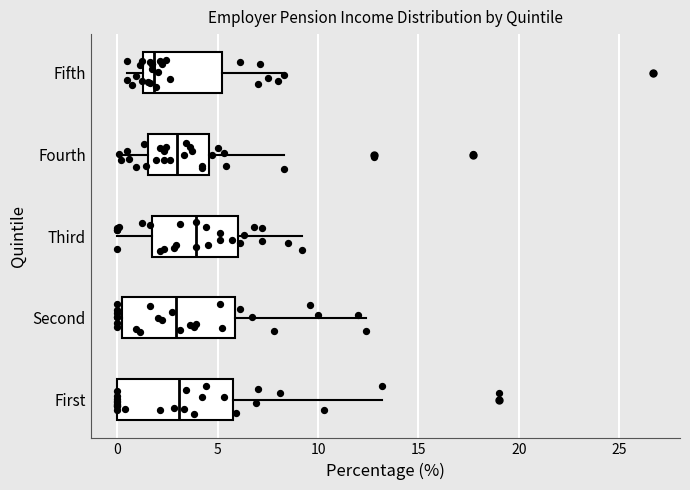

Reading bottom to top, read every box against the x-axis: the position of its median line, the range the box covers, and the ends of its whiskers. The values are not printed on the chart, so give them approximately, as read against the axis.

First: median 3.0, box 0.0 to 6.0, whiskers 0.0 to 13.0
Second: median 3.0, box 0.0 to 6.0, whiskers 0.0 (just left of the box's left edge) to 12.5
Third: median 4.0, box 1.5 to 6.0, whiskers 0.0 to 9.0
Fourth: median 3.0, box 1.5 to 4.5, whiskers 0.0 to 8.5
Fifth: median 2.0, box 1.5 to 5.0, whiskers 0.5 to 8.5